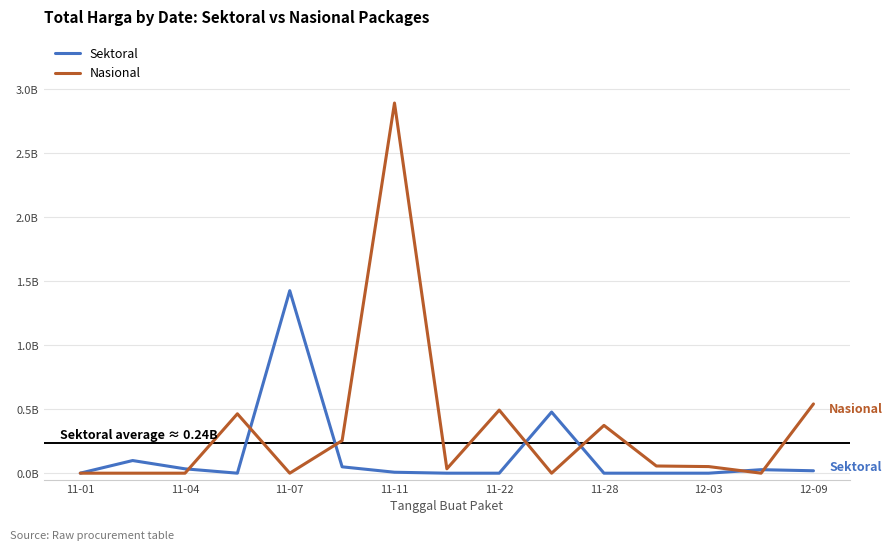

What are all the series names shown in the legend?

Sektoral, Nasional